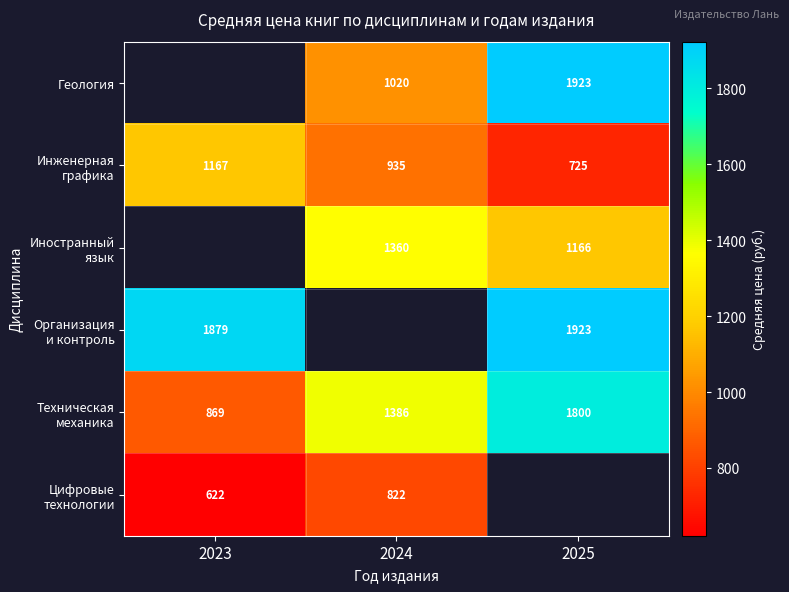

At which label does Цифровые технологии reach its minimum?

2023